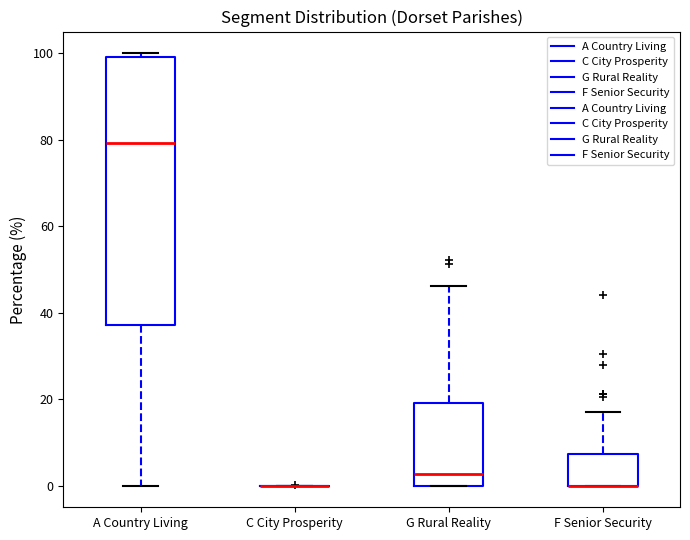

Where is the lower edge of the box for A Country Living on the y-axis? The values are not printed on the chart, so give them approximately, as read against the axis.

38